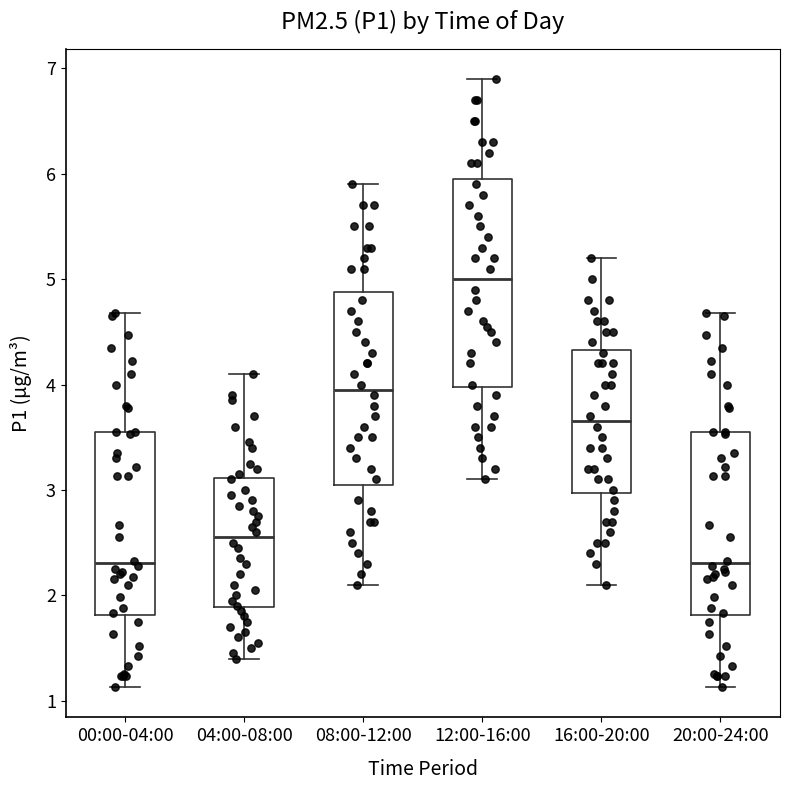

Reading left to right, read every box against the y-axis: the position of its median line, the range the box covers, and the ends of its whiskers. The values are not printed on the chart, so give them approximately, as read against the axis.

00:00-04:00: median 2.3, box 1.8 to 3.6, whiskers 1.1 to 4.7
04:00-08:00: median 2.6, box 1.9 to 3.1, whiskers 1.4 to 4.1
08:00-12:00: median 4.0, box 3.1 to 4.9, whiskers 2.1 to 5.9
12:00-16:00: median 5.0, box 4.0 to 6.0, whiskers 3.1 to 6.9
16:00-20:00: median 3.7, box 3.0 to 4.3, whiskers 2.1 to 5.2
20:00-24:00: median 2.3, box 1.8 to 3.6, whiskers 1.1 to 4.7